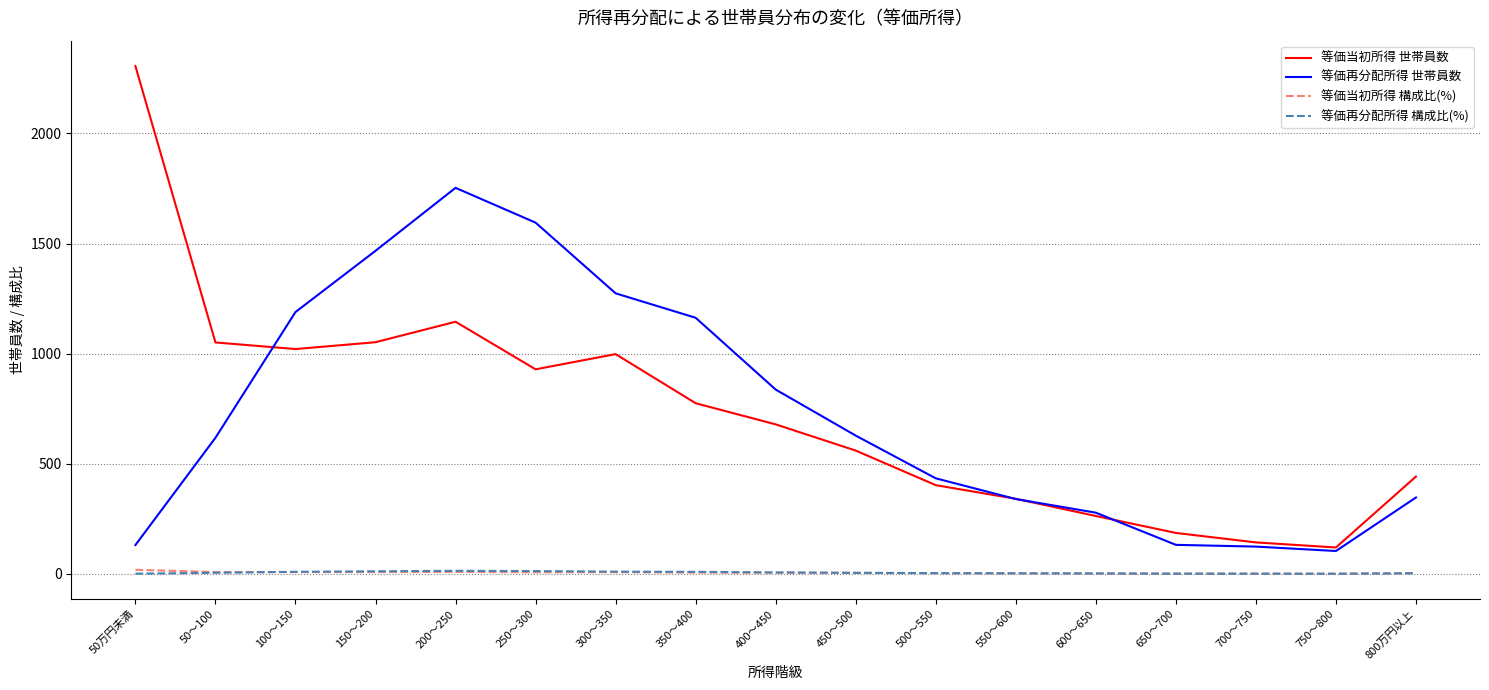

Where is 等価当初所得 世帯員数 nearest to the value 1213?

200～250